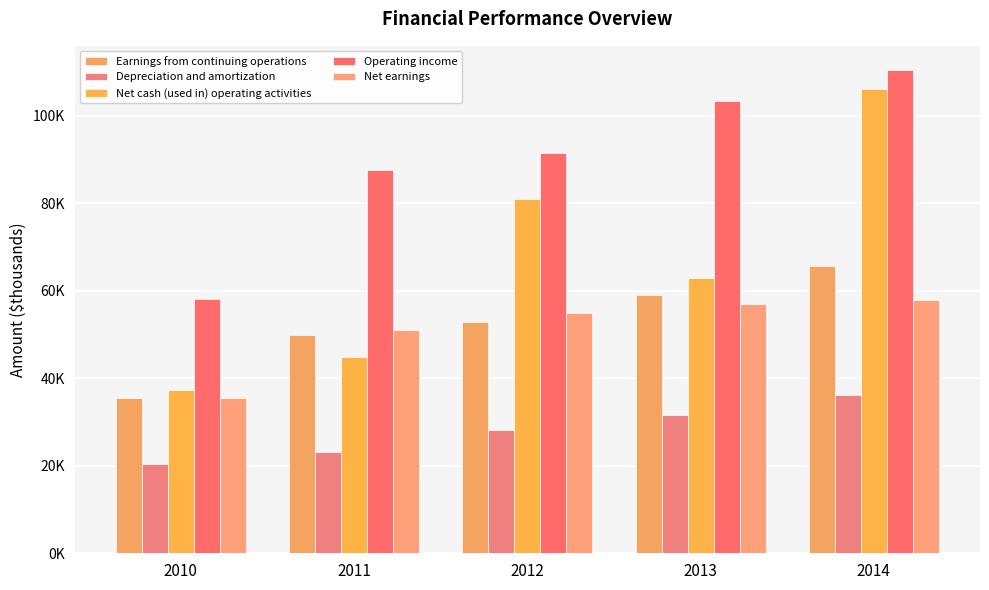

What is the total value across all series at 2010?

187104